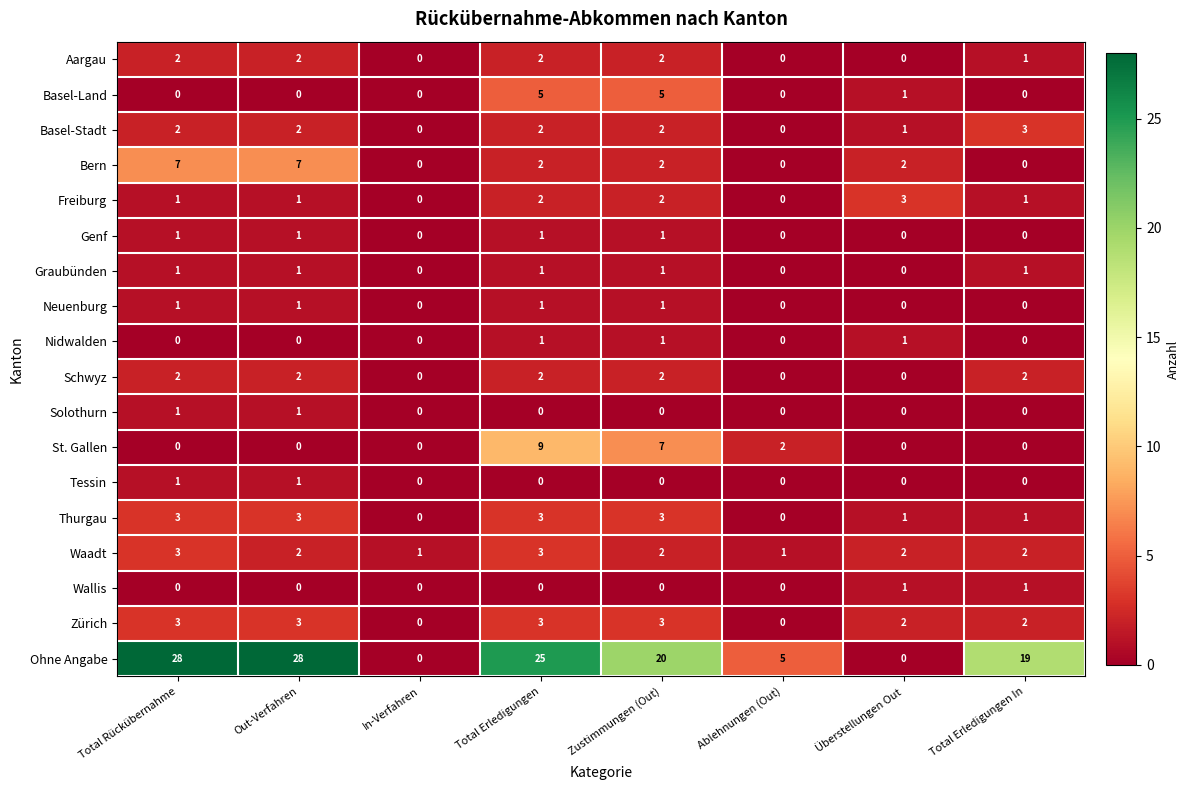

What is the spread (max minus min) of values at Total Erledigungen In?

19